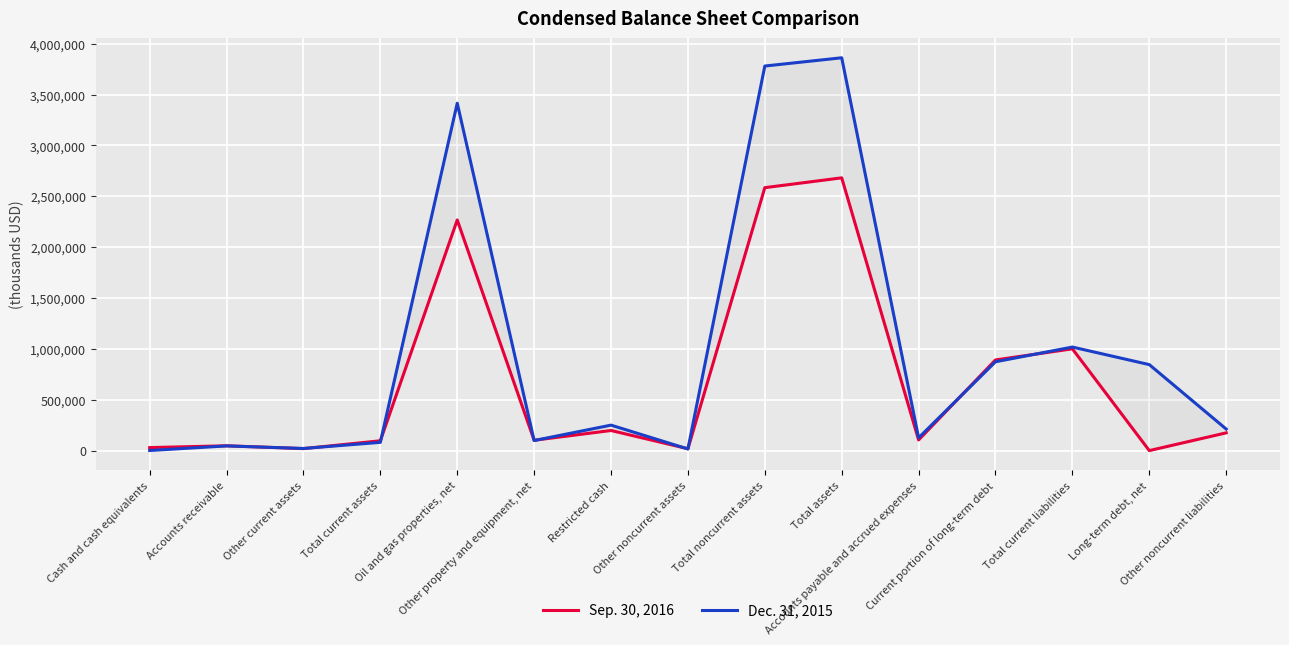

Reading left to right, extract all data points from this chart.

Sep. 30, 2016: 29647	47458	19551	96656	2267061	101658	197624	18257	2584600	2681256	104841	891259	1000293	0	174423
Dec. 31, 2015: 1023	46053	20897	81191	3414896	98973	250359	16057	3780285	3861476	125748	873175	1017899	845368	212050